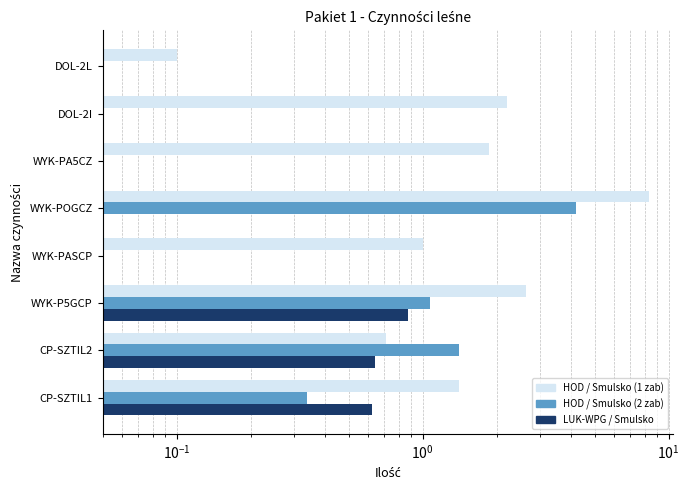

How many values in the HOD / Smulsko (1 zab) series exceed 1?

5